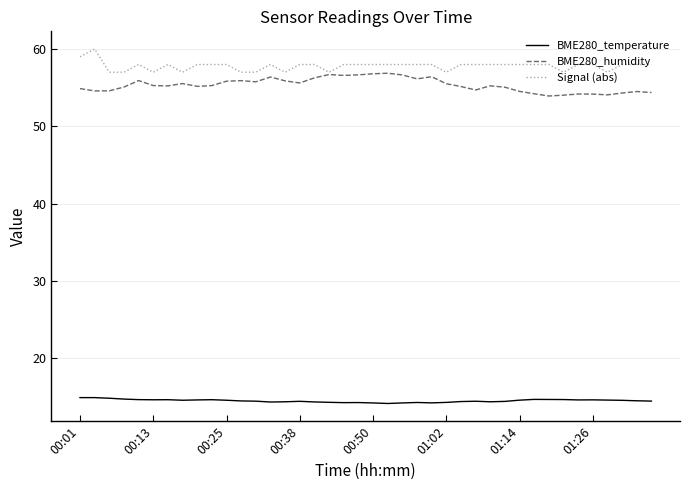

What is the highest value of the BME280_temperature series?

14.9